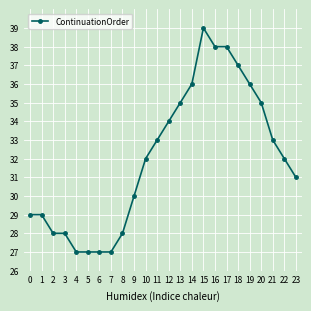

How many series are shown in this chart?

1